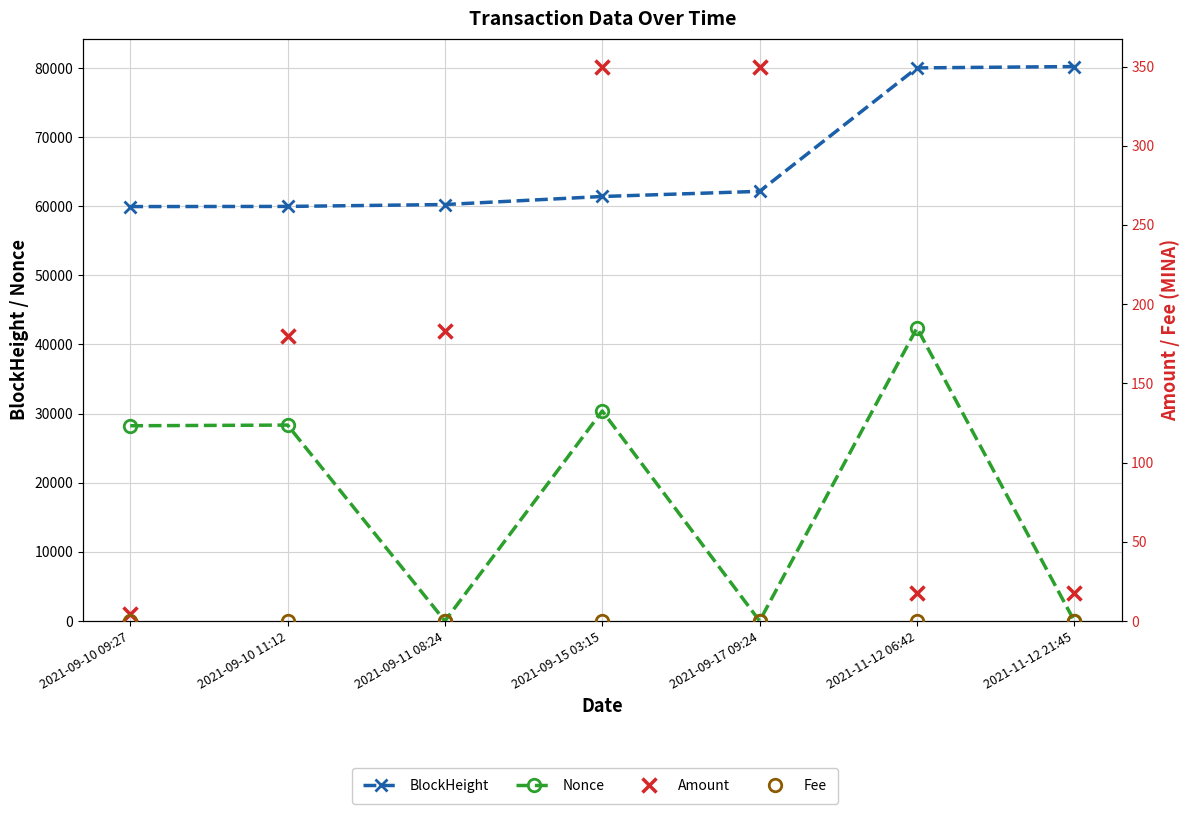

Rank the series by their maximum value, from highest to lowest.

BlockHeight, Nonce, Amount, Fee